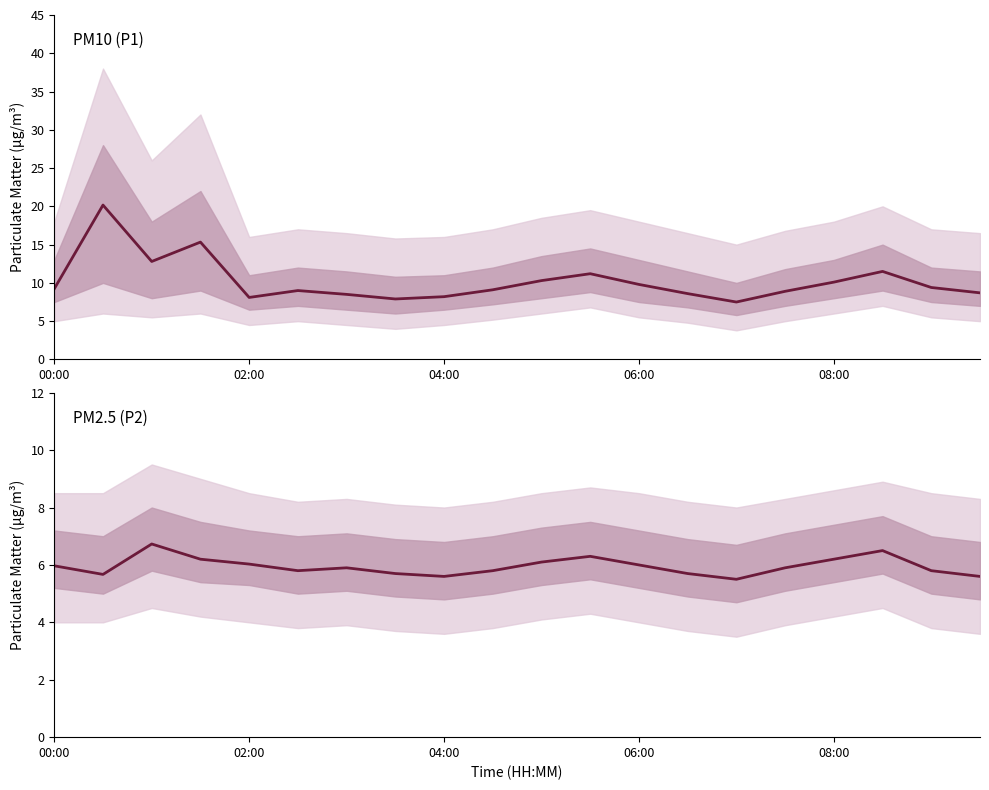

Reading right to left, transcribe all the data shown in this chart.

P1: 8.7	9.4	11.5	10.1	8.9	7.5	8.6	9.8	11.2	10.3	9.1	8.2	7.9	8.5	9.0	8.1	15.3	12.8	20.2	9.2
P2: 5.6	5.8	6.5	6.2	5.9	5.5	5.7	6.0	6.3	6.1	5.8	5.6	5.7	5.9	5.8	6.0	6.2	6.7	5.7	6.0